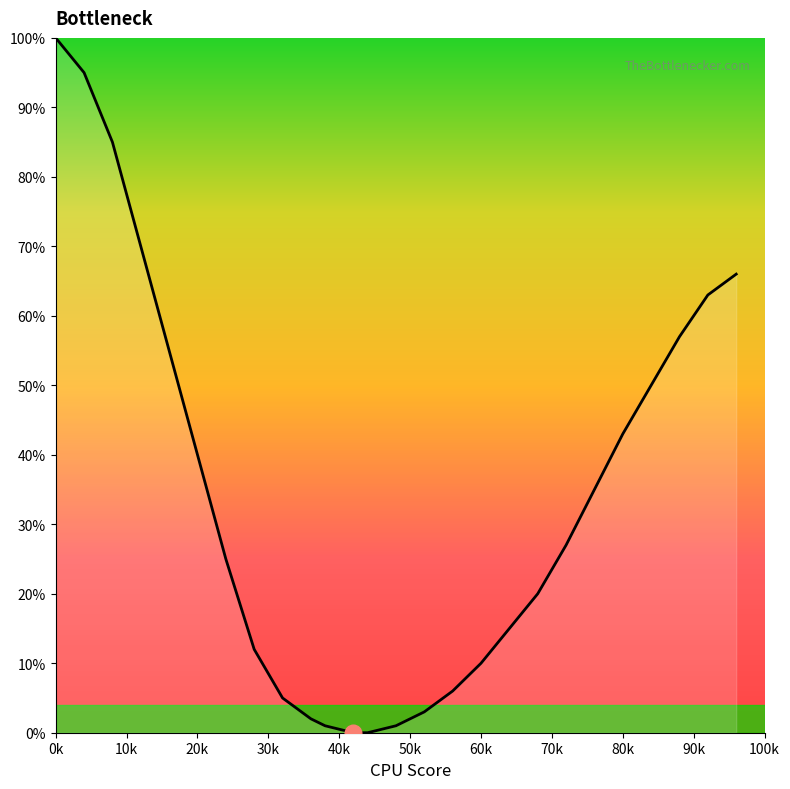

What is the maximum value shown in the chart?

100